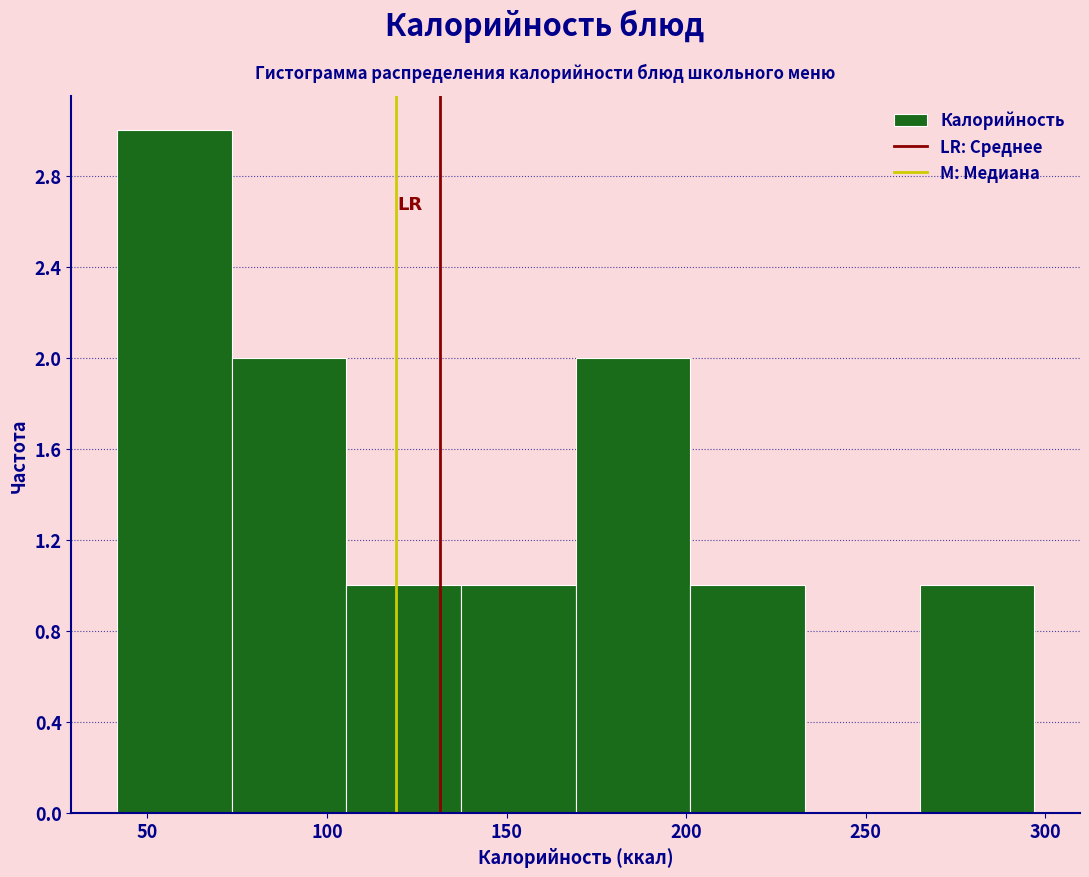

Reading left to right, list every bar in this chart as the range it spans on the x-axis followed by its height. Neither the bar edges nor the heights are printed on the chart, so give them approximately, as read against the axes.

40 to 75: 3
75 to 105: 2
105 to 135: 1
135 to 170: 1
170 to 200: 2
200 to 235: 1
235 to 265: 0
265 to 295: 1